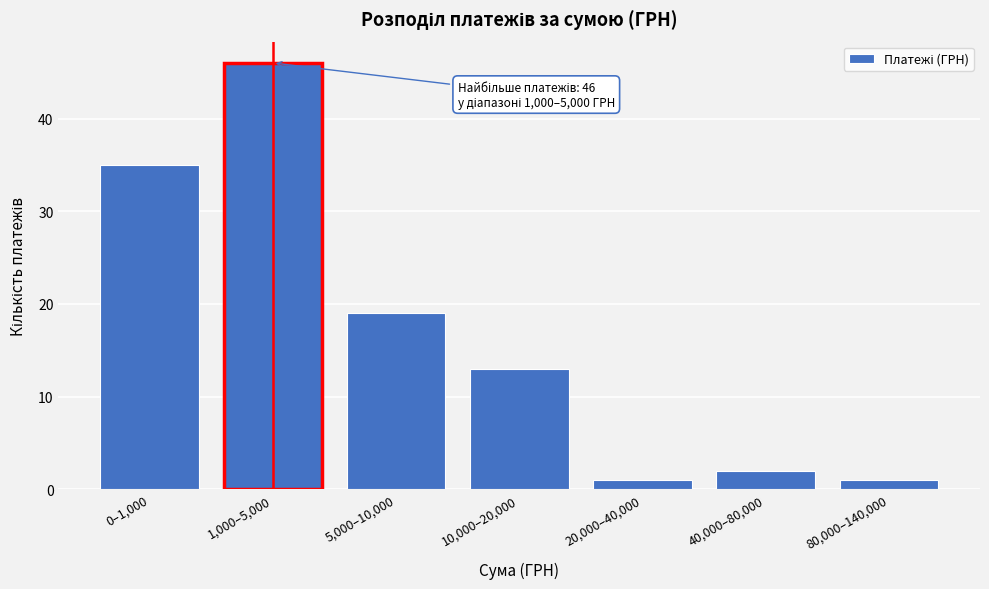

Reading left to right, what are all the values shown in this chart?

0–1,000=35	1,000–5,000=46	5,000–10,000=19	10,000–20,000=13	20,000–40,000=1	40,000–80,000=2	80,000–140,000=1